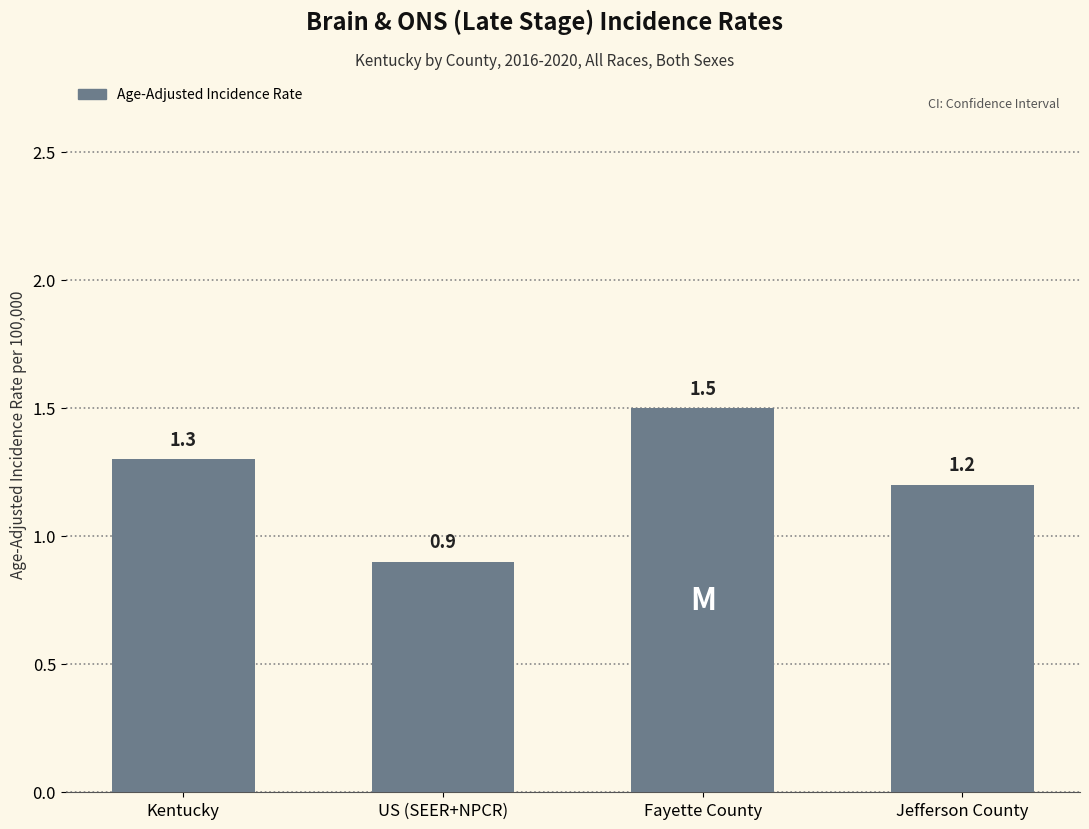

Are the bars horizontal?

No